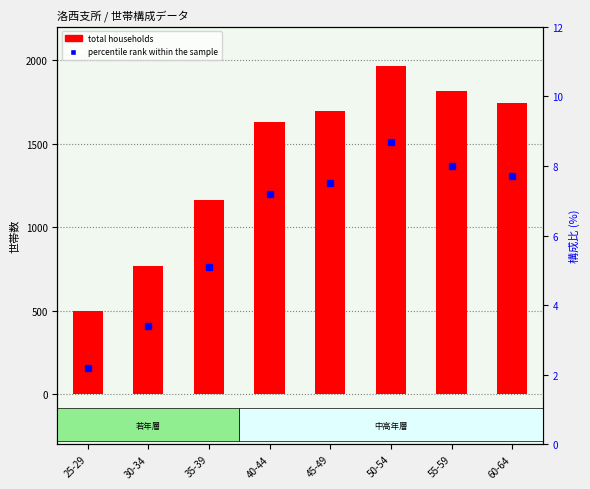

What is the minimum value shown in the chart?

2.2